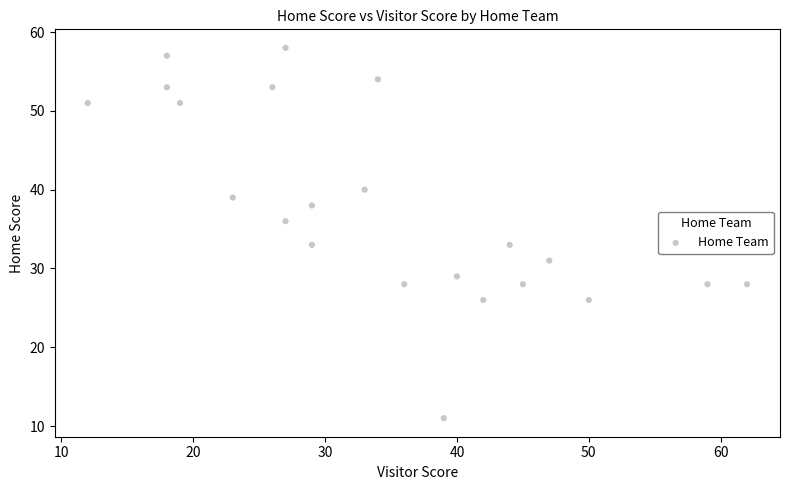

What is the range of X values (max minus min)?

50